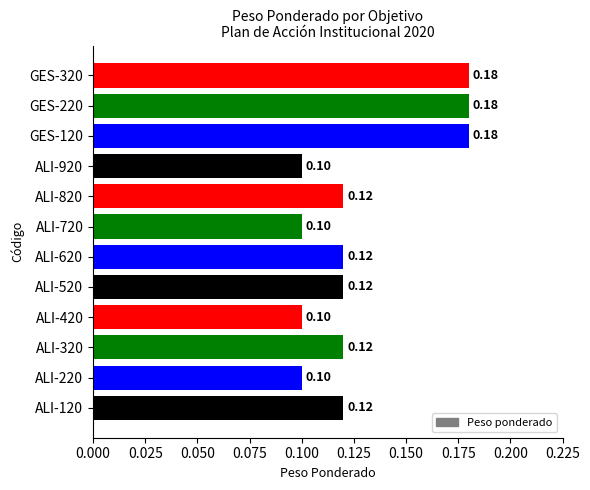

What is the sum of all values?

1.5